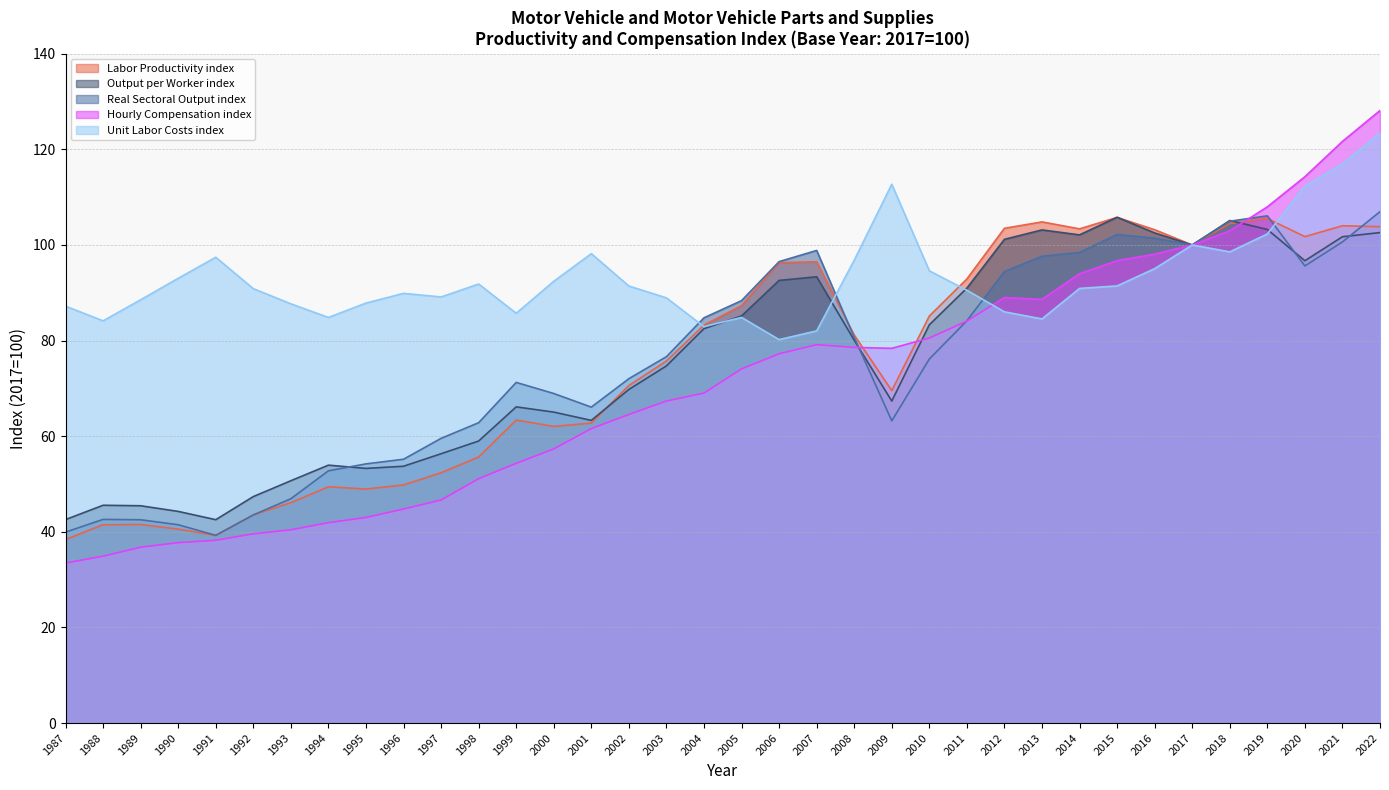

What is the highest value of the Hourly Compensation index series?

128.1